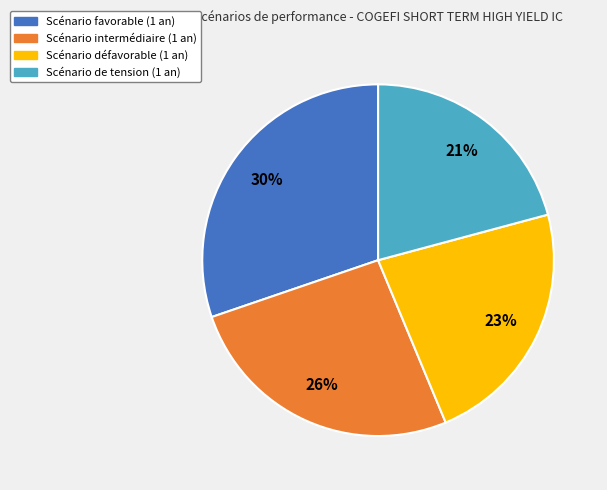

Count the number of slices in the pie.

4